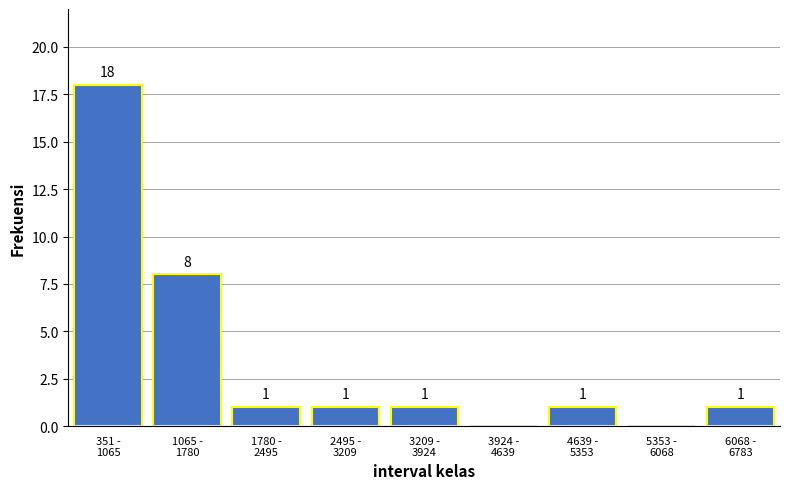

What is the sum of all values?

31